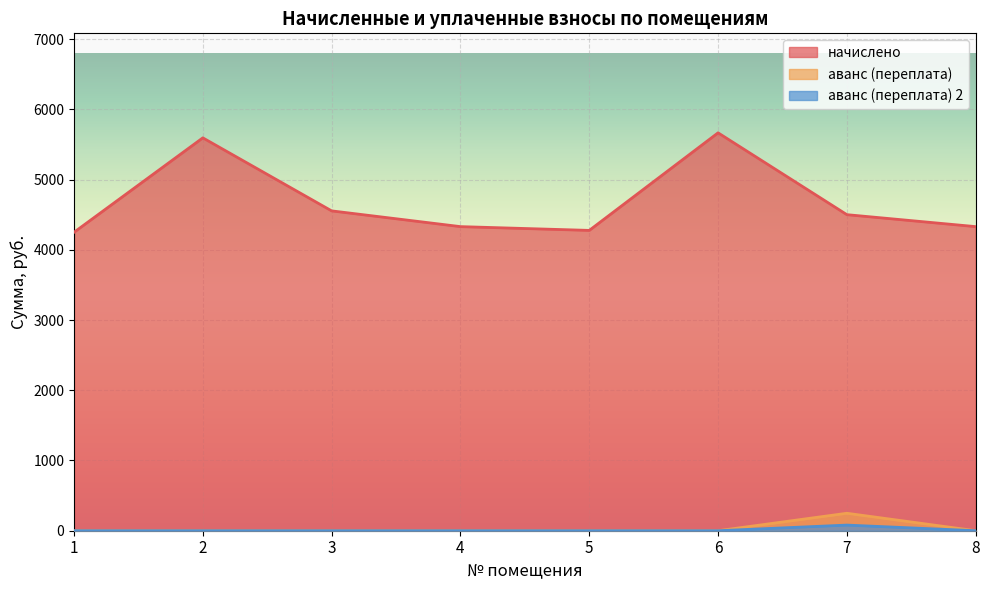

What is the difference between the maximum and minimum values in the аванс (переплата) 2 series?

80.3